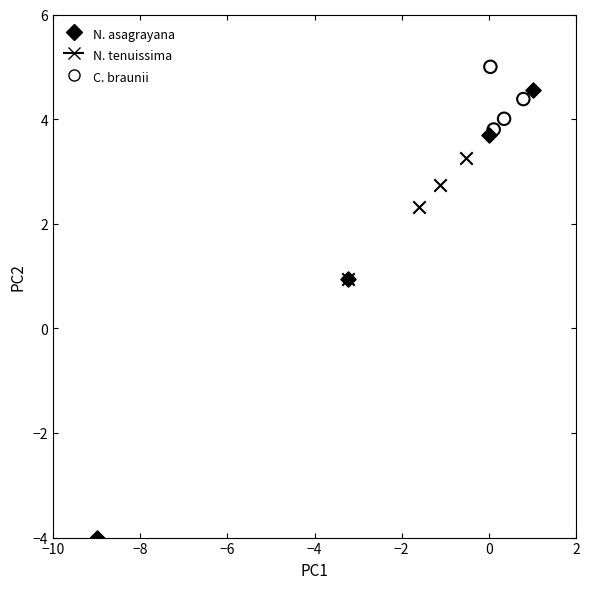

What are all the series names shown in the legend?

N. asagrayana, N. tenuissima, C. braunii